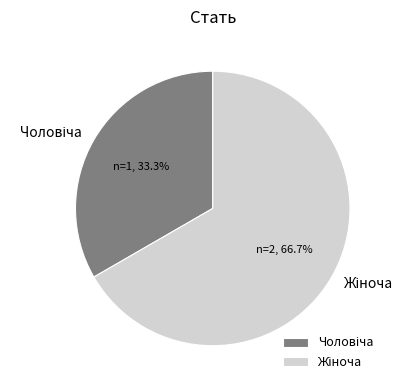

Is there any slice that represents more than half of the pie?

Yes